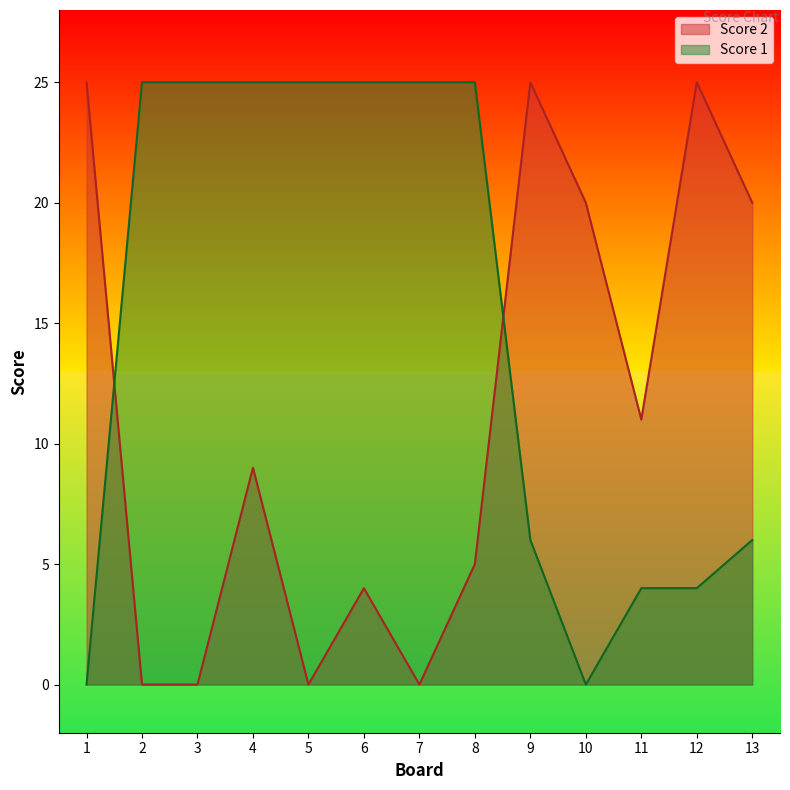

Reading left to right, list all the values displayed in this chart.

Score 2: 1=25	2=0	3=0	4=9	5=0	6=4	7=0	8=5	9=25	10=20	11=11	12=25	13=20
Score 1: 1=0	2=25	3=25	4=25	5=25	6=25	7=25	8=25	9=6	10=0	11=4	12=4	13=6